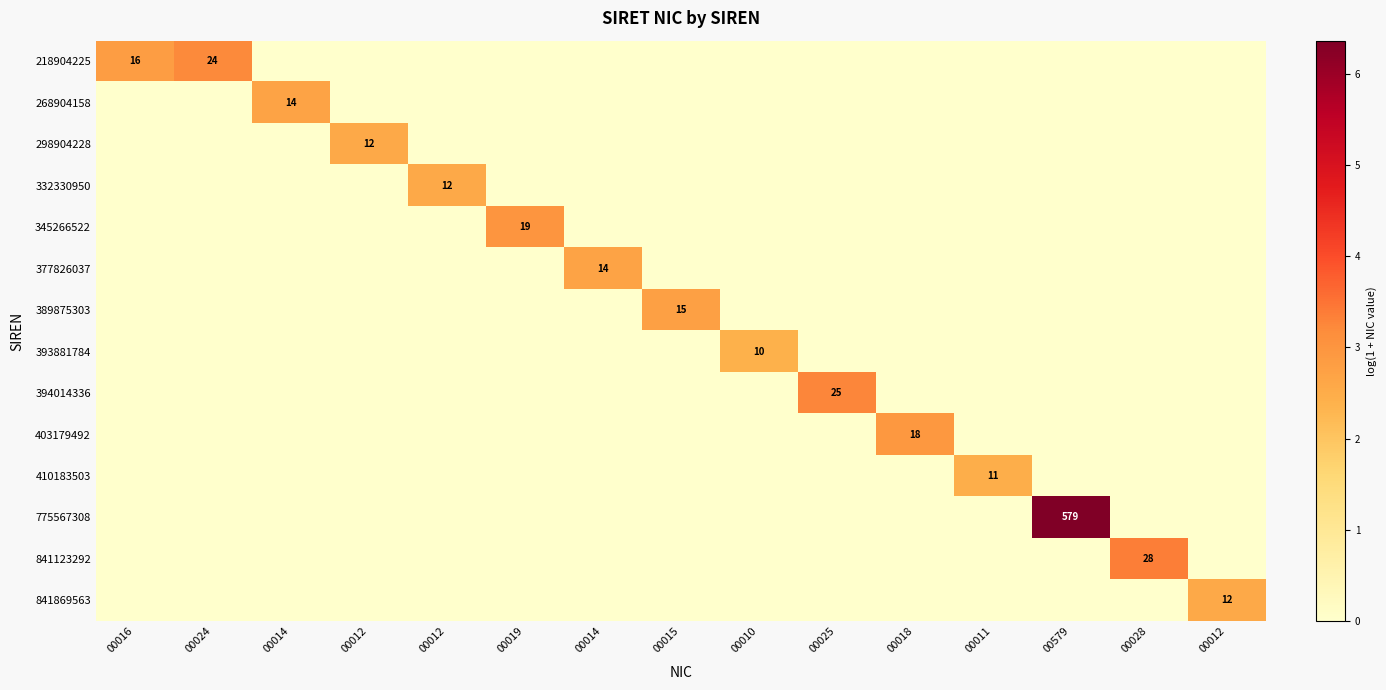

True or false: 394014336 has a value of -2.1 at 00579.

False